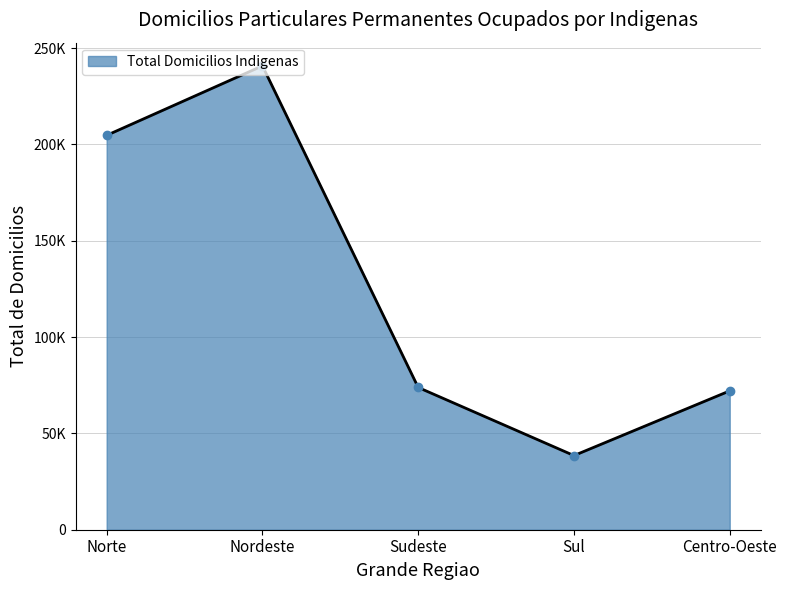

At which category does the data reach its first local peak?

Nordeste